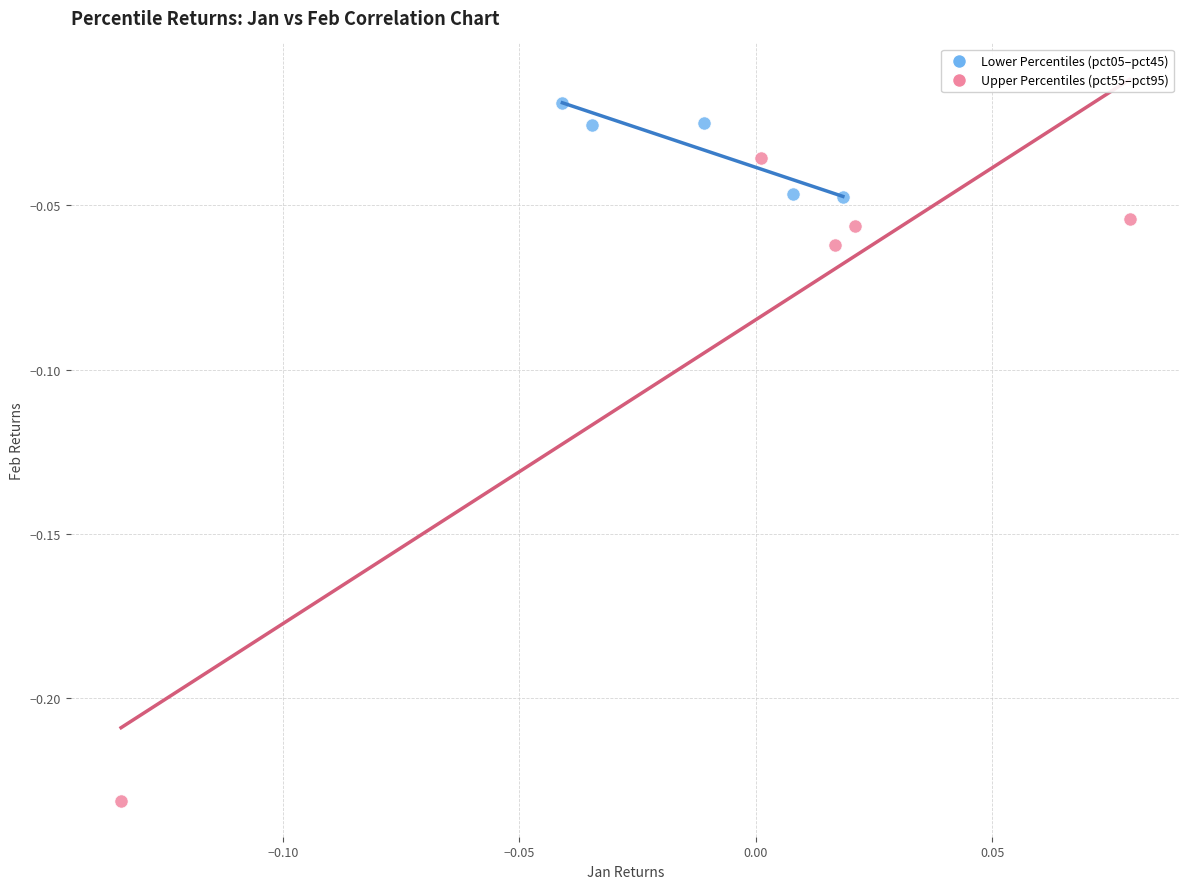

What are all the series names shown in the legend?

Lower Percentiles (pct05–pct45), Upper Percentiles (pct55–pct95)